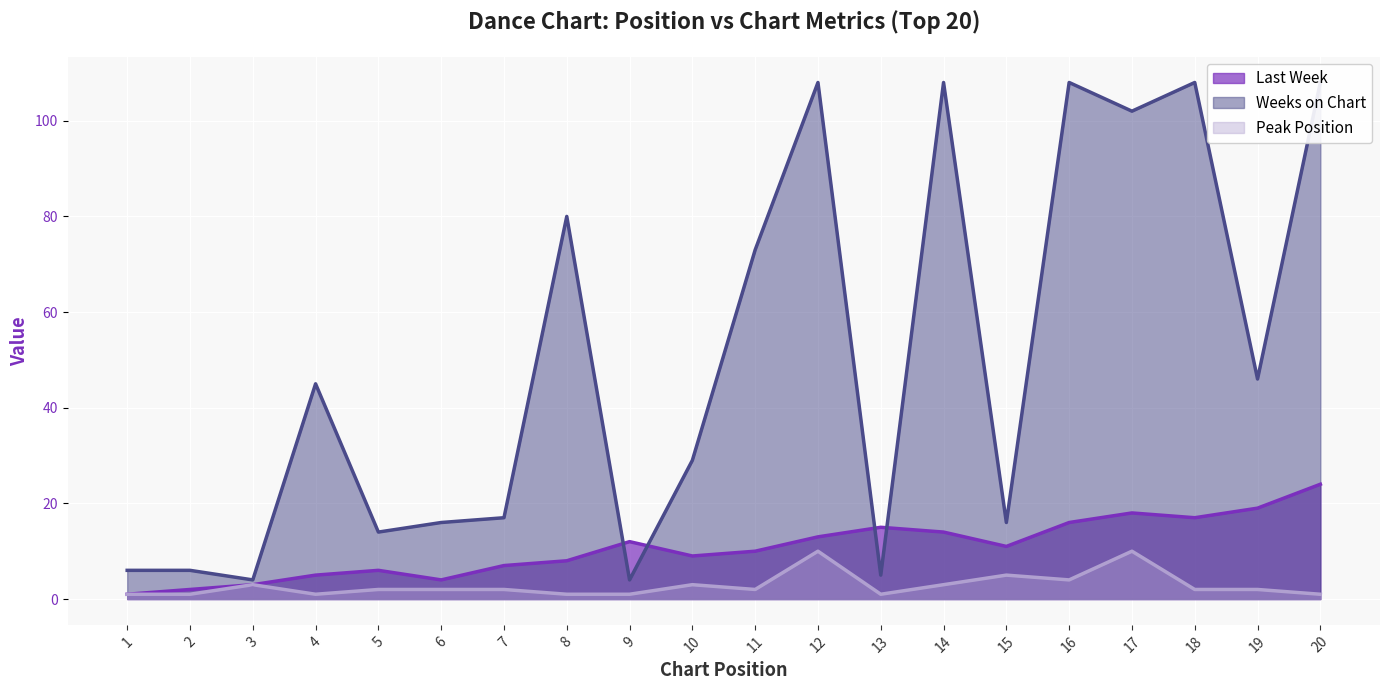

What is the maximum value shown in the chart?

108